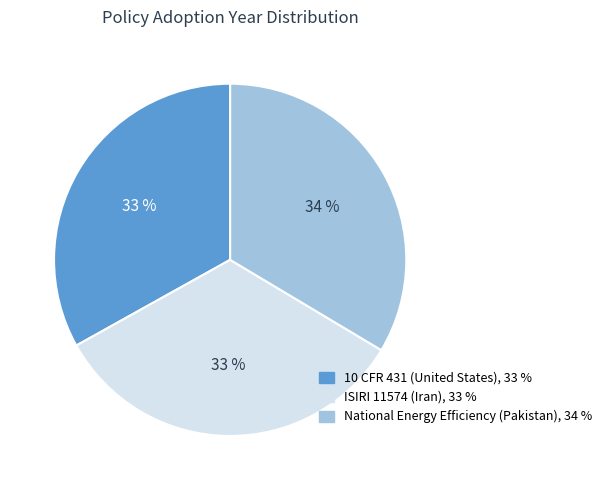

Does 10 CFR 431 (United States) represent more than half of the total?

No